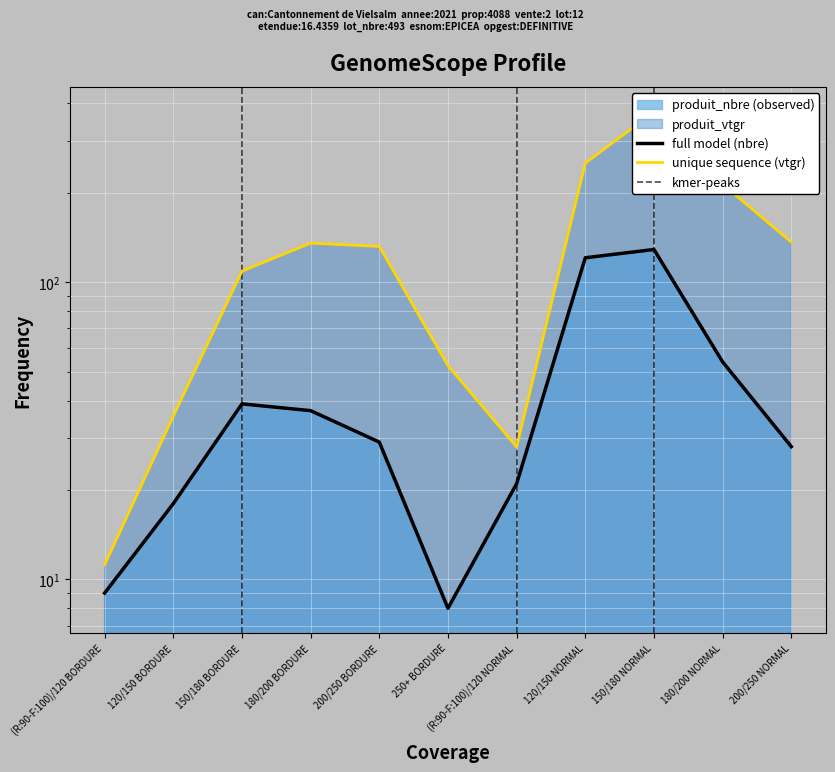

At how many categories does at least one series exceed 212?

3